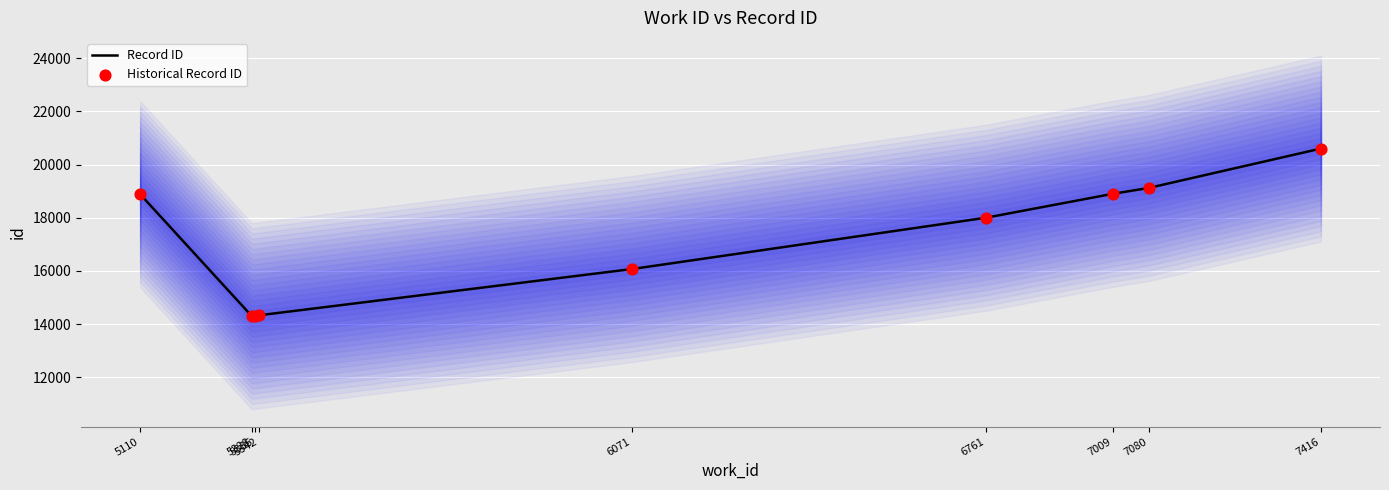

What is the total value across all series at 5342?

28656